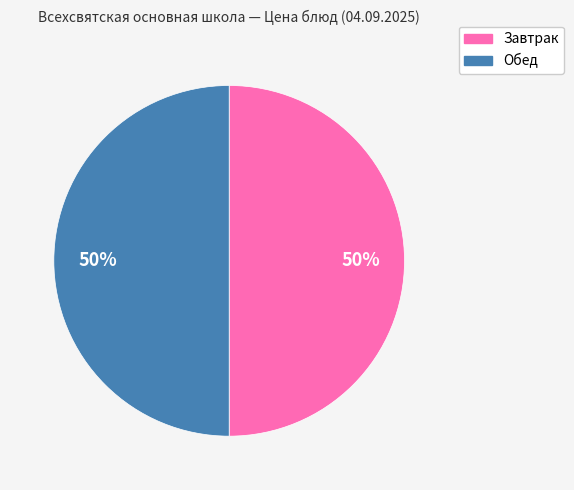

To the nearest percent, what is the average slice percentage?

50%